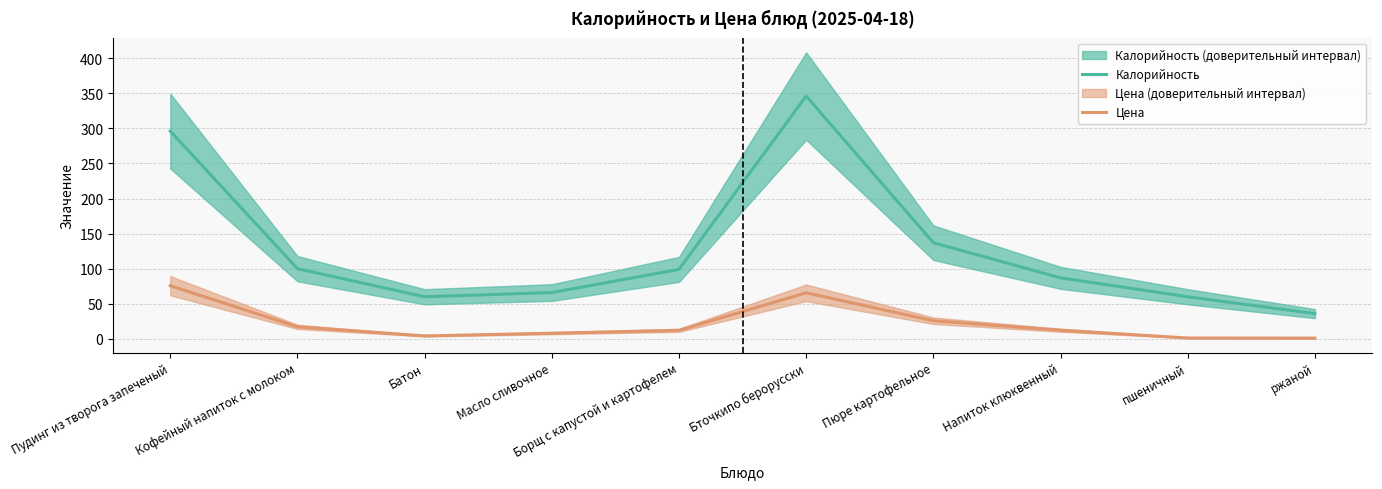

Rank the series by their maximum value, from lowest to highest.

Цена, Калорийность